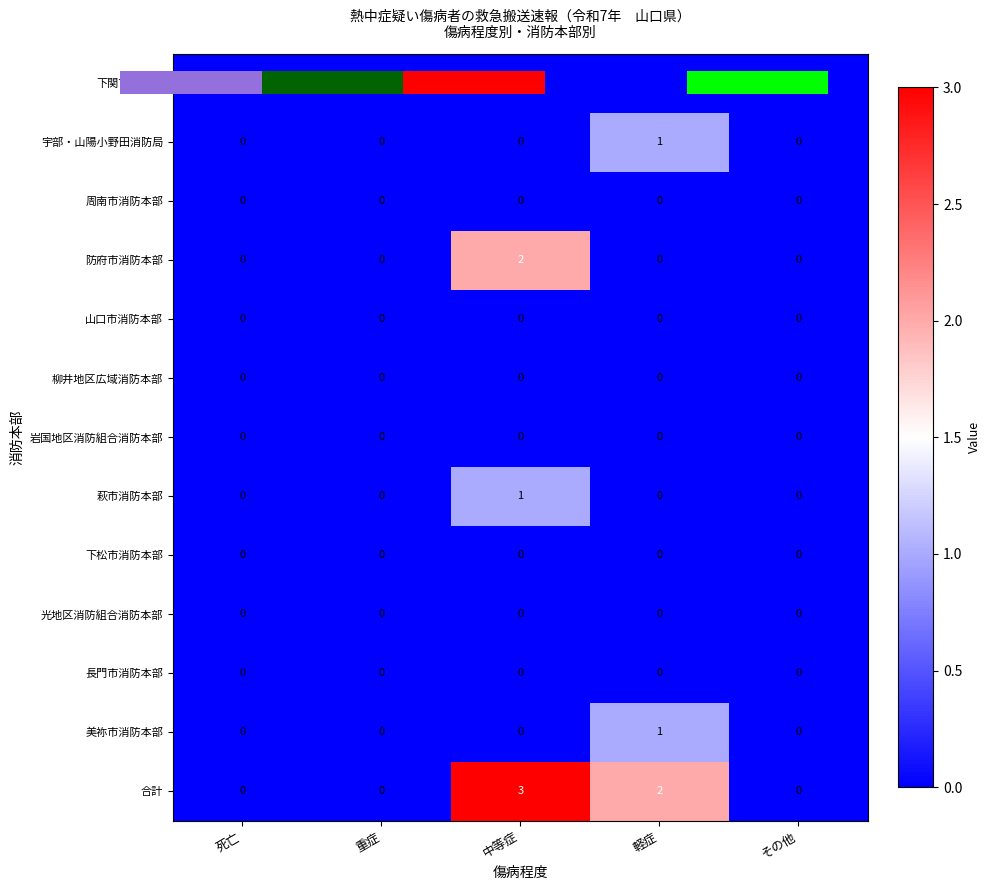

Rank the series by their maximum value, from lowest to highest.

下関市消防局, 周南市消防本部, 山口市消防本部, 柳井地区広域消防本部, 岩国地区消防組合消防本部, 下松市消防本部, 光地区消防組合消防本部, 長門市消防本部, 宇部・山陽小野田消防局, 萩市消防本部, 美祢市消防本部, 防府市消防本部, 合計